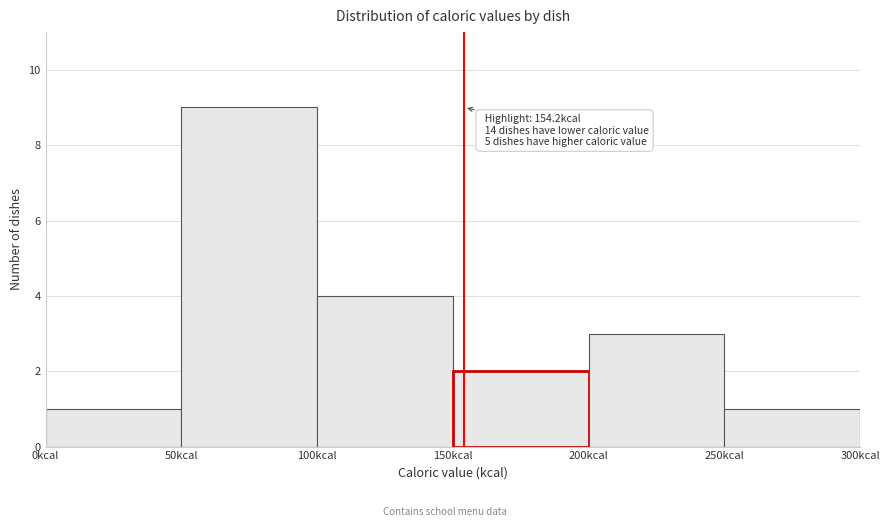

Over which range of the x-axis is the bar tallest?

50 to 100